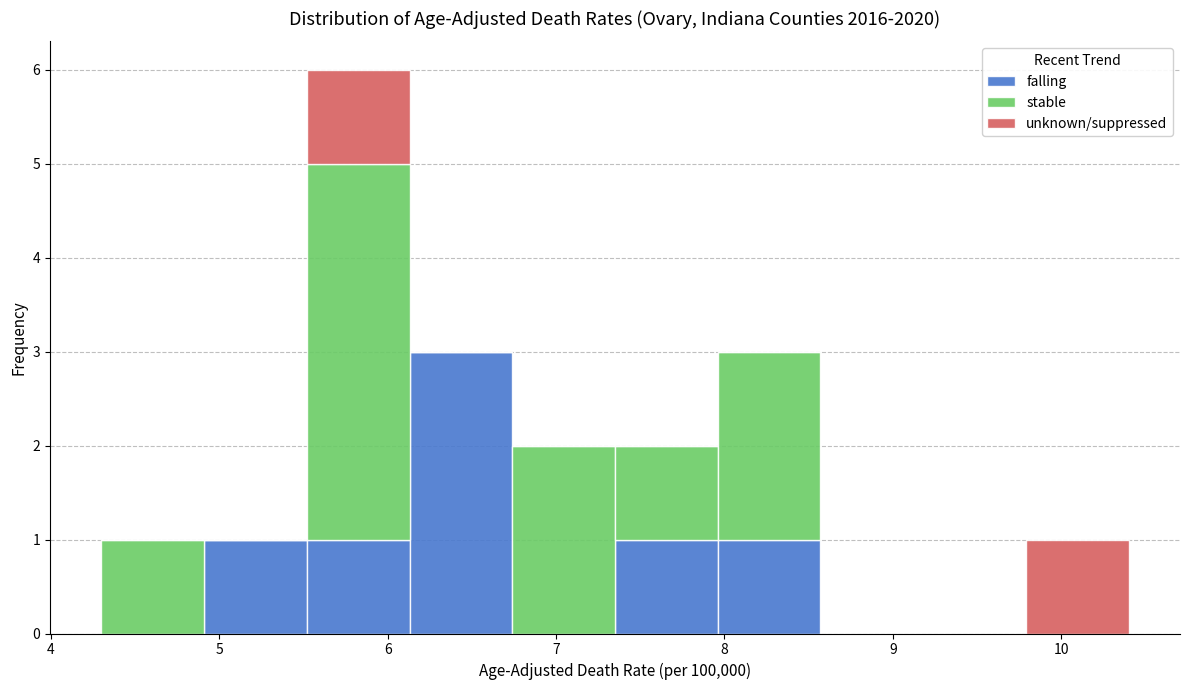

What is the total height of the stacked bar covering 7.96 to 8.57 on the x-axis? Neither the bar edges nor the heights are printed on the chart, so give them approximately, as read against the axes.

3